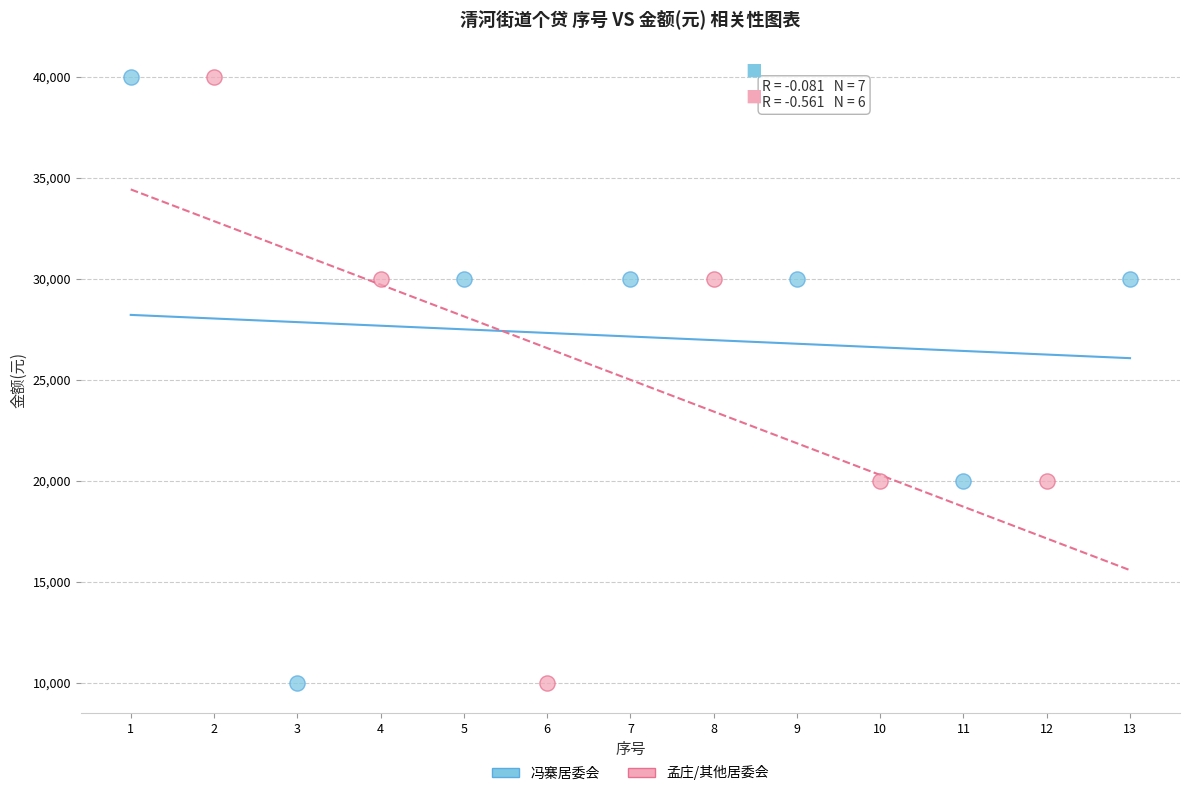

What are all the series names shown in the legend?

冯寨居委会, 孟庄/其他居委会